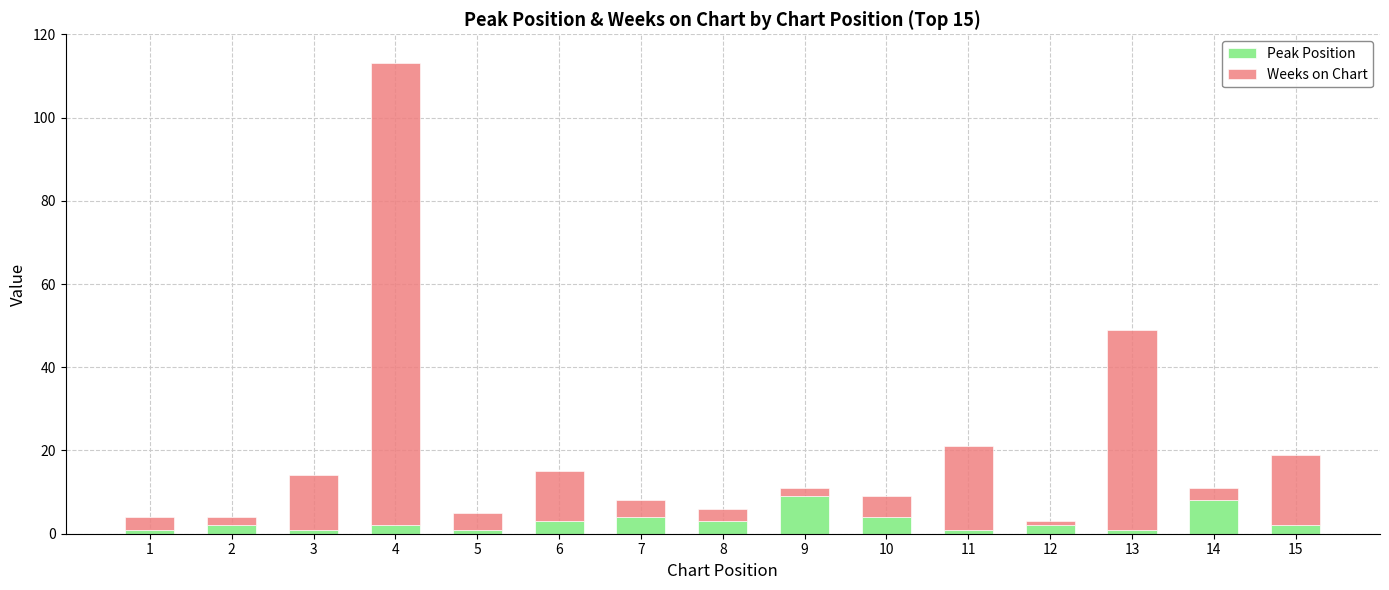

At which category is the sum across all series the highest?

4